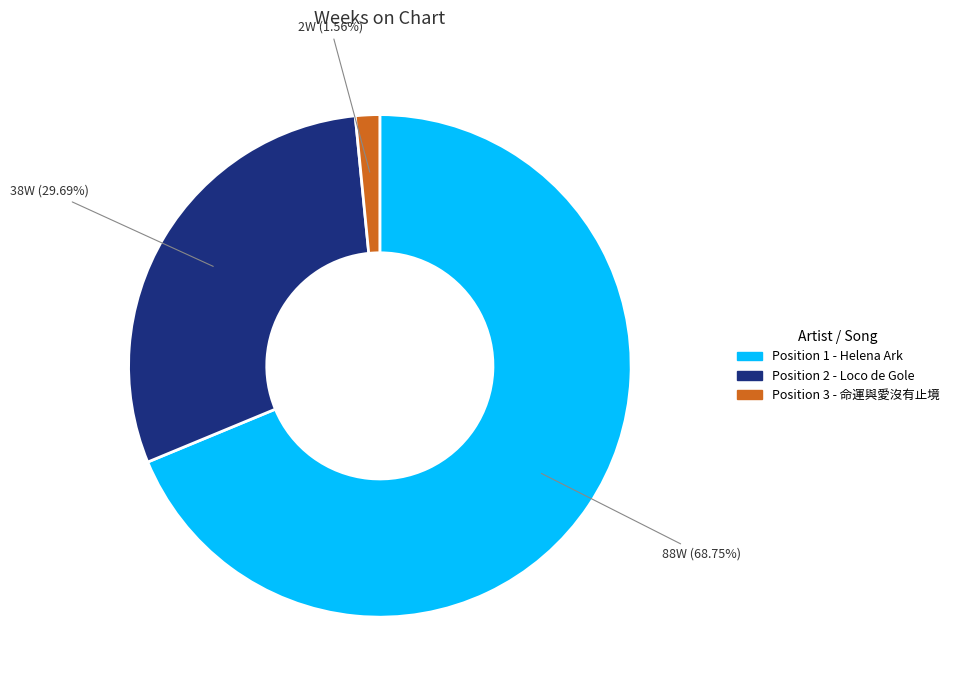

Is there any slice that represents more than half of the pie?

Yes